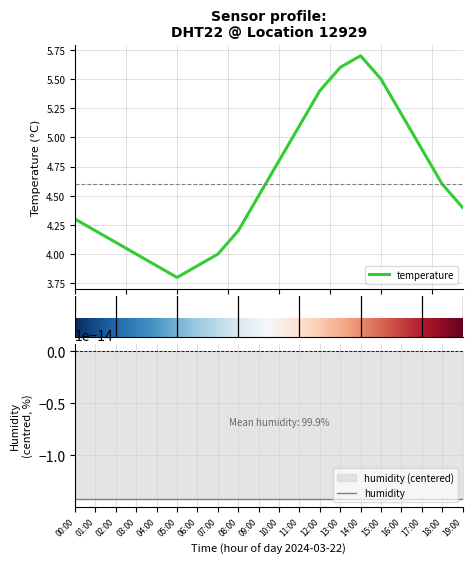

What is the change in value from 06:00 to 12:00?

+1.5